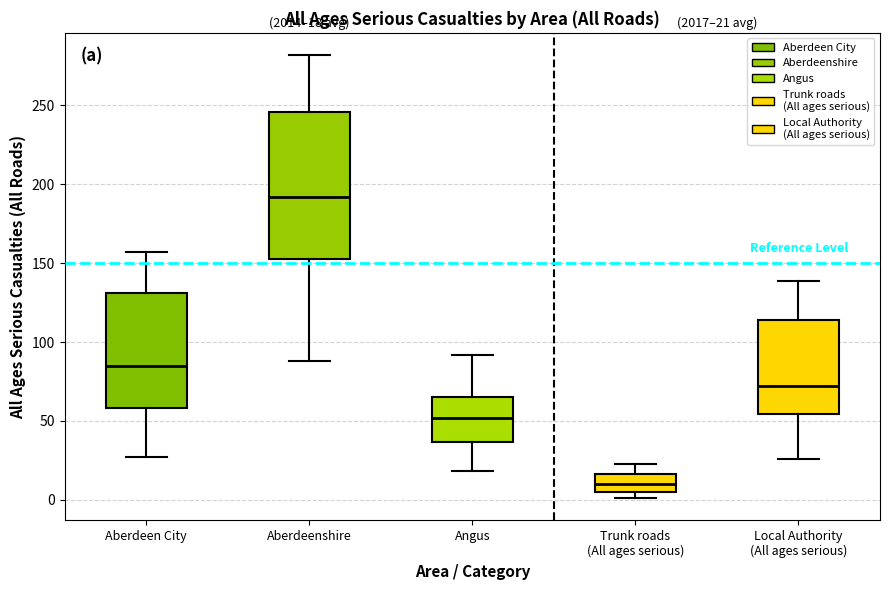

Which box is the tallest, from its lower edge to its upper edge?

Aberdeenshire